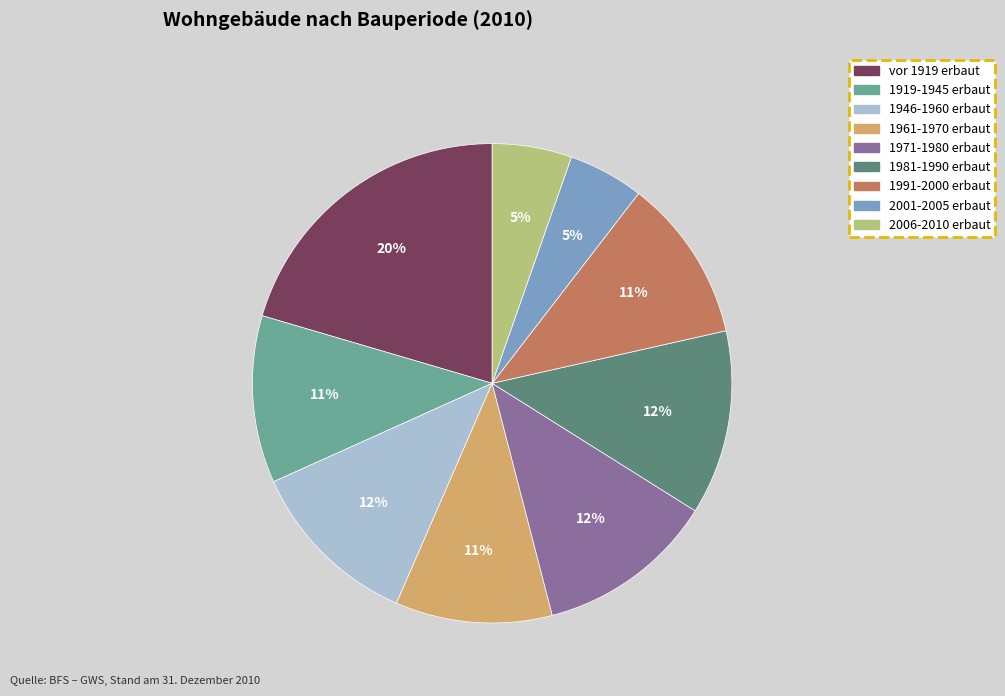

To the nearest percent, what is the average slice percentage?

11%